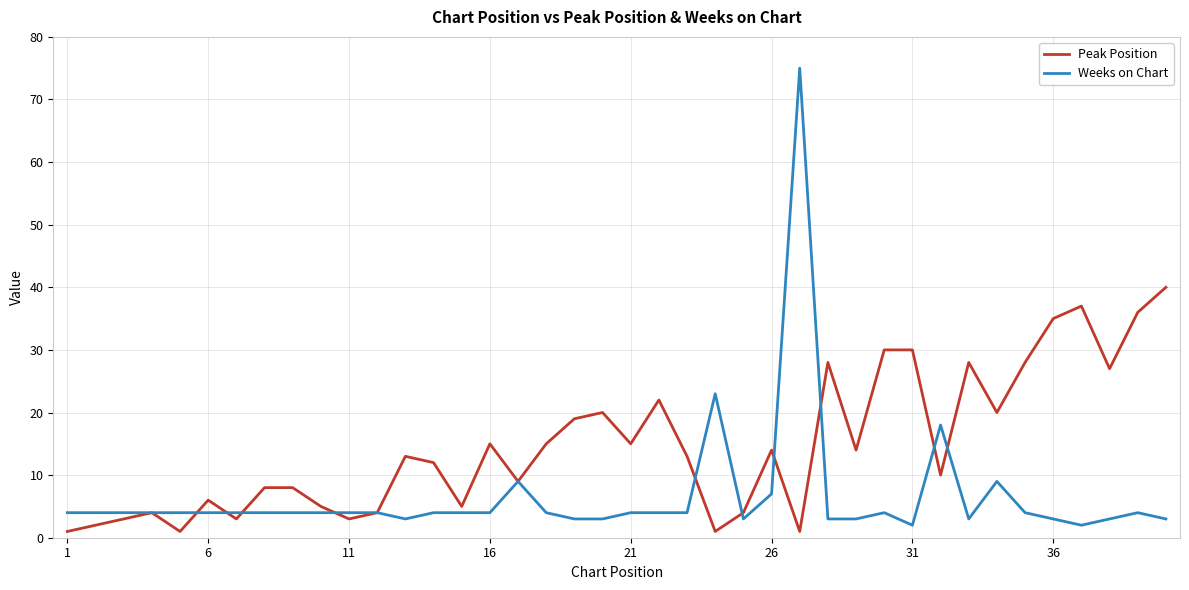

What is the greatest value displayed?

75